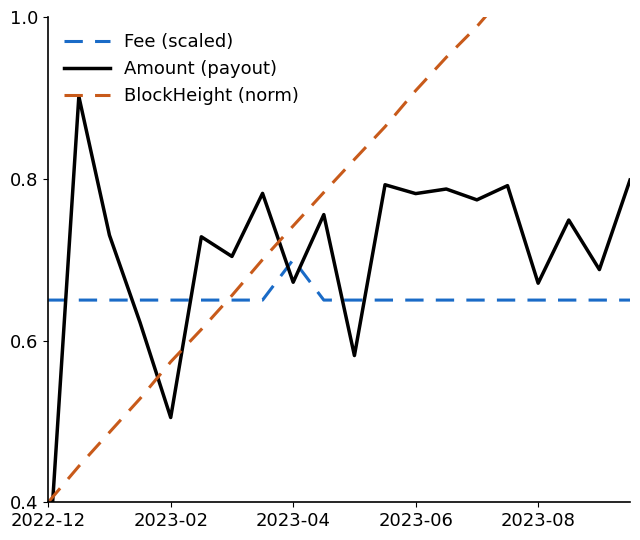

At how many categories does at least one series exceed 0?

20